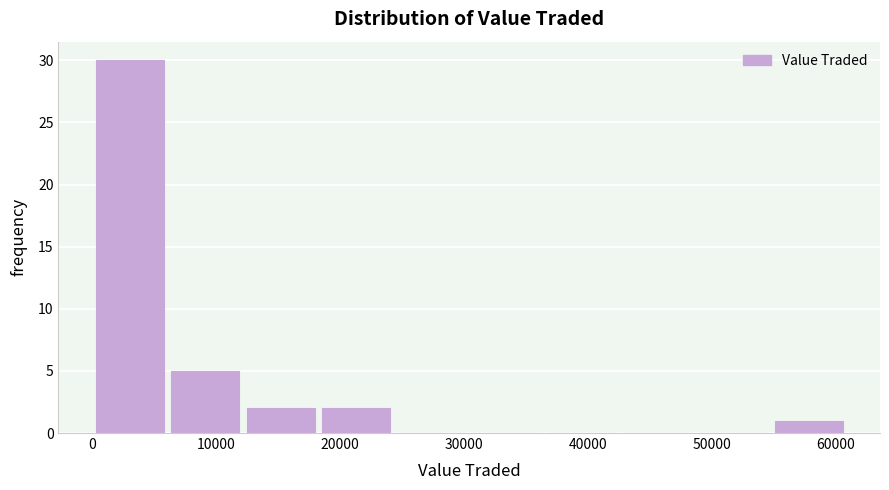

Reading left to right, list every bar in this chart as the range it spans on the x-axis followed by its height. Neither the bar edges nor the heights are printed on the chart, so give them approximately, as read against the axes.

0 to 6000: 30
6000 to 12000: 5
12000 to 18000: 2
18000 to 24000: 2
24000 to 30000: 0
30000 to 37000: 0
37000 to 43000: 0
43000 to 49000: 0
49000 to 55000: 0
55000 to 61000: 1